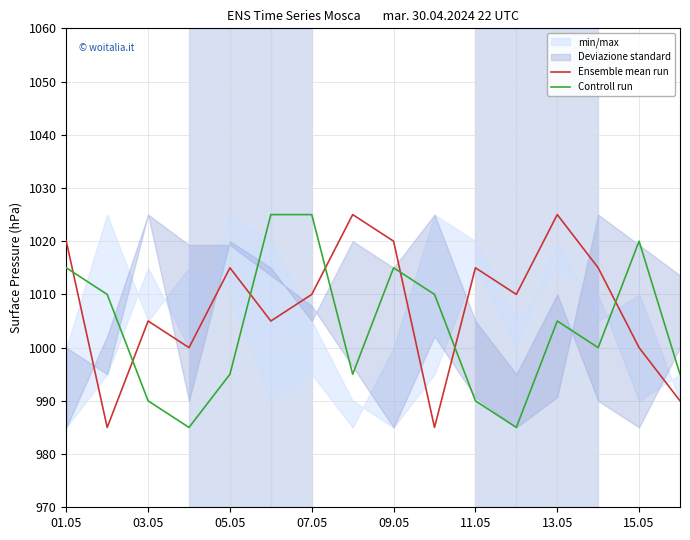

Does the chart have visible grid lines?

Yes